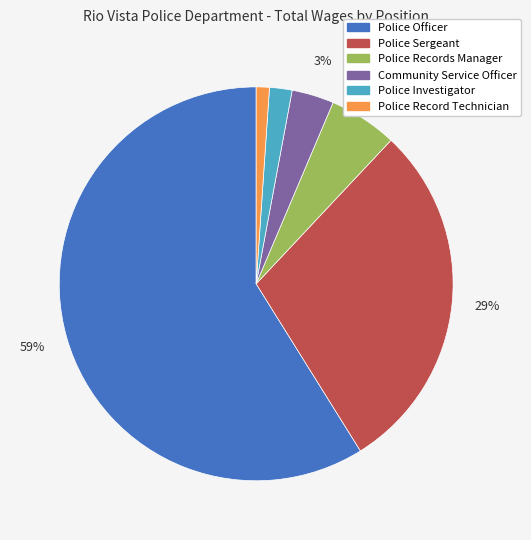

Is the sum of Police Sergeant and Community Service Officer greater than half?

No